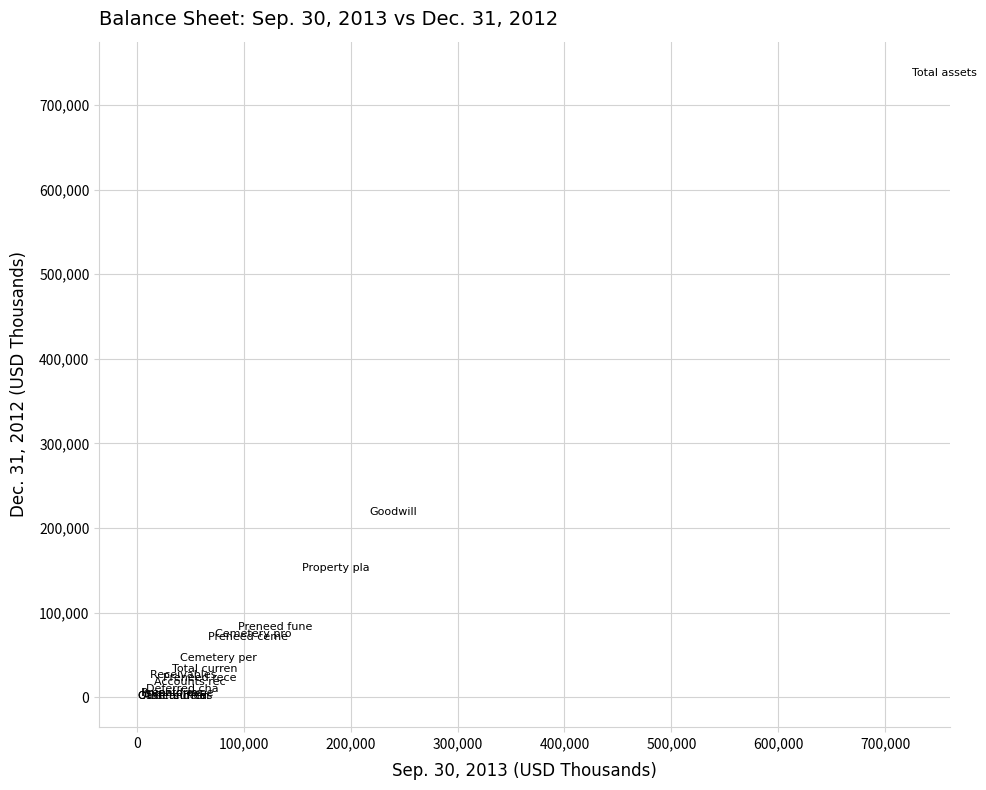

What Y value in the scatter plot is closest to 369775?

218442